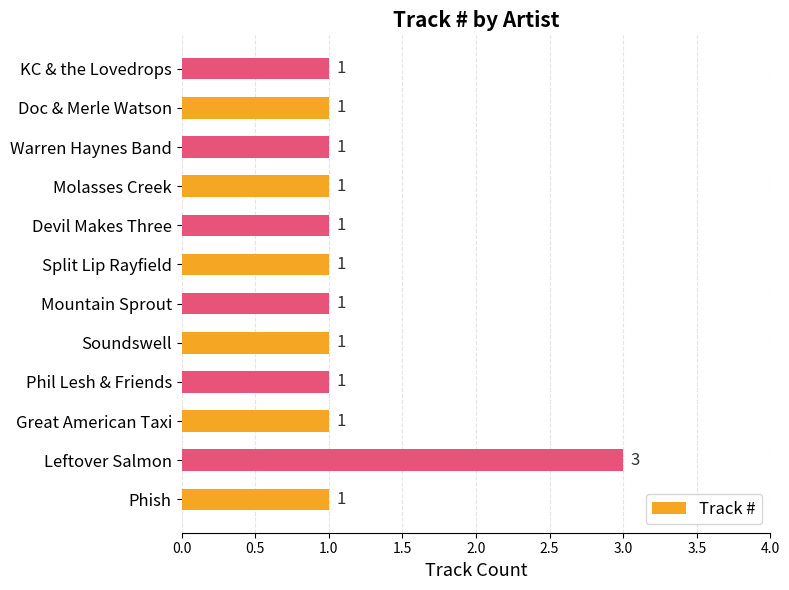

The value at Molasses Creek is 2. True or false?

False